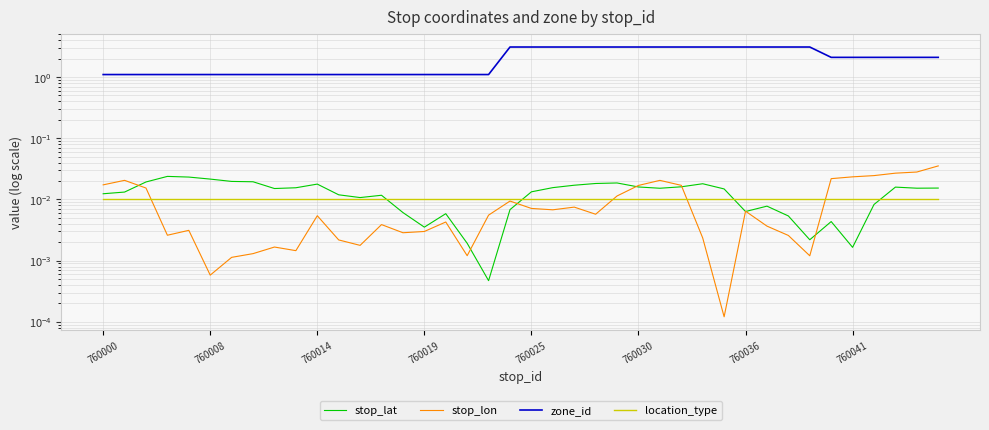

List the series in order of their peak value, lowest first.

location_type, stop_lat, stop_lon, zone_id